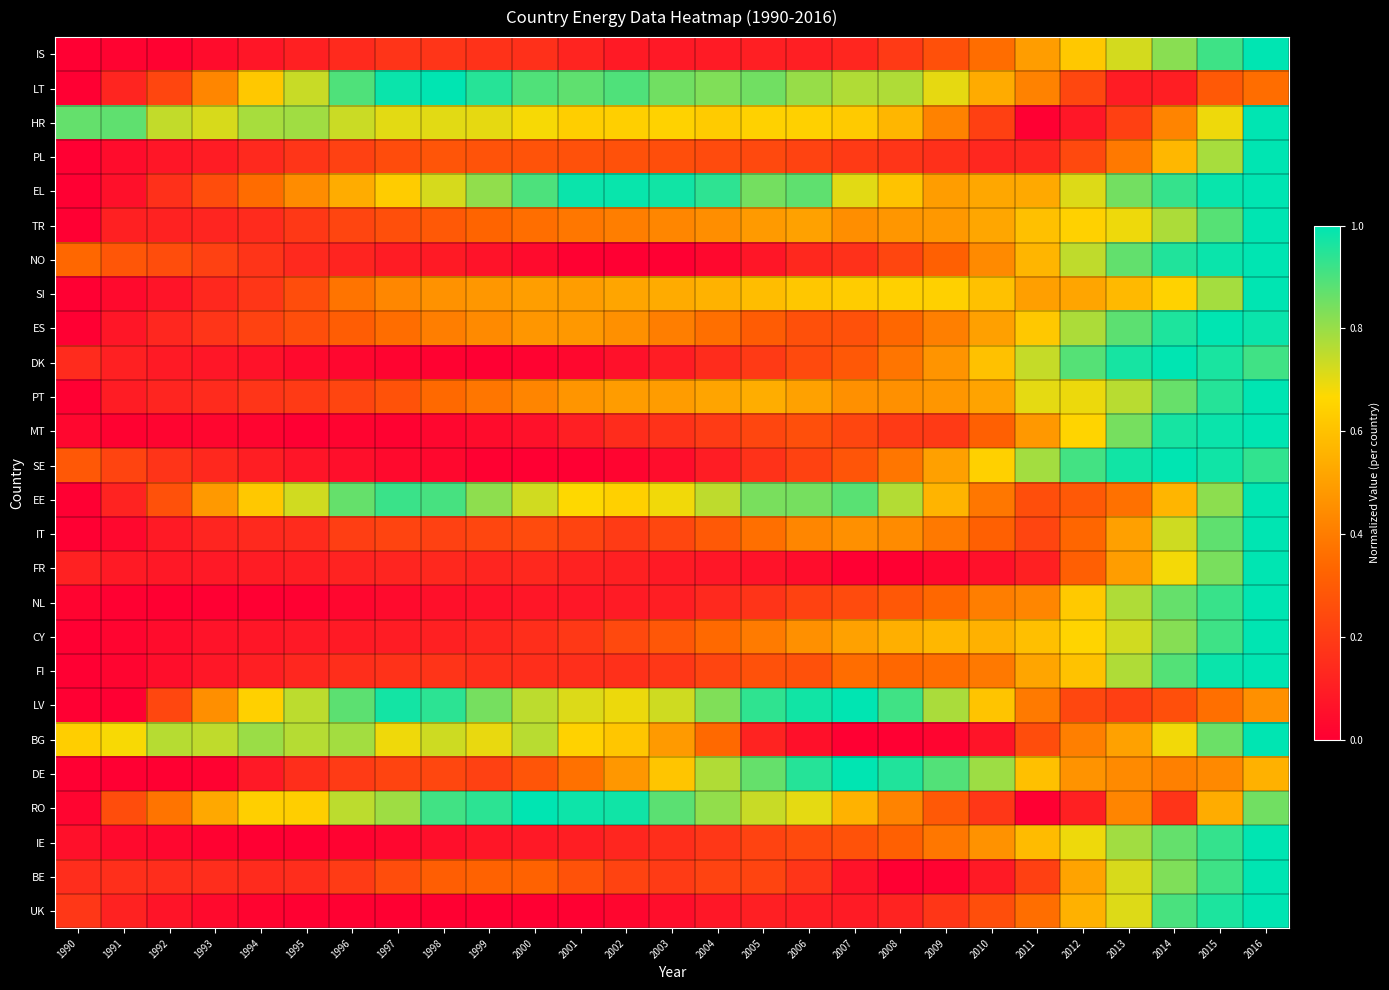

Which has a higher value, 2013 or 1990?

2013